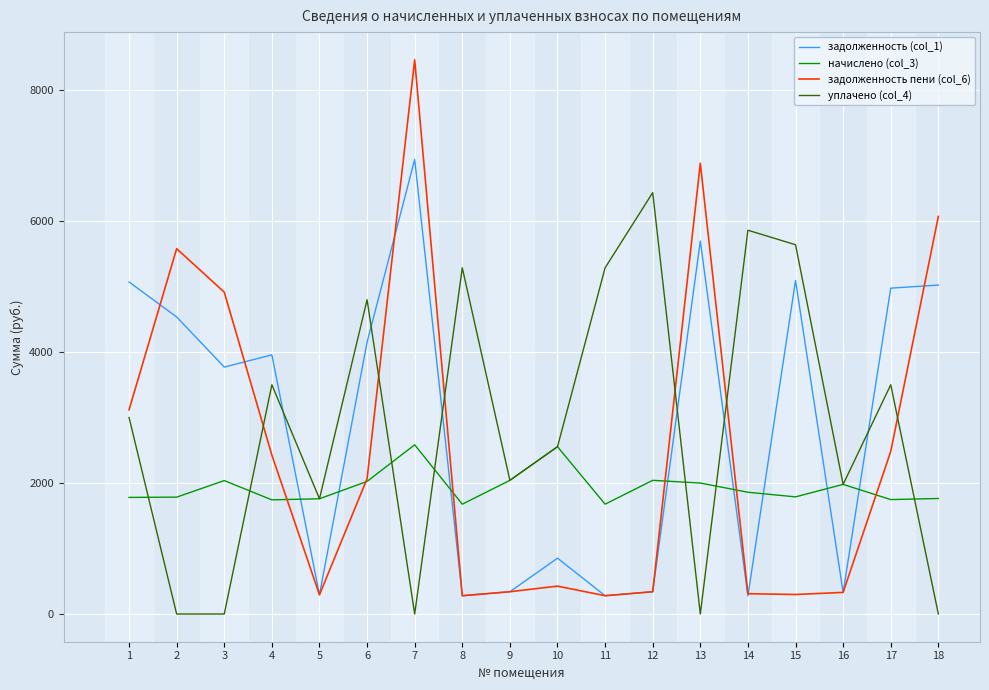

What value does the задолженность (col_1) series have at 6?

4150.6